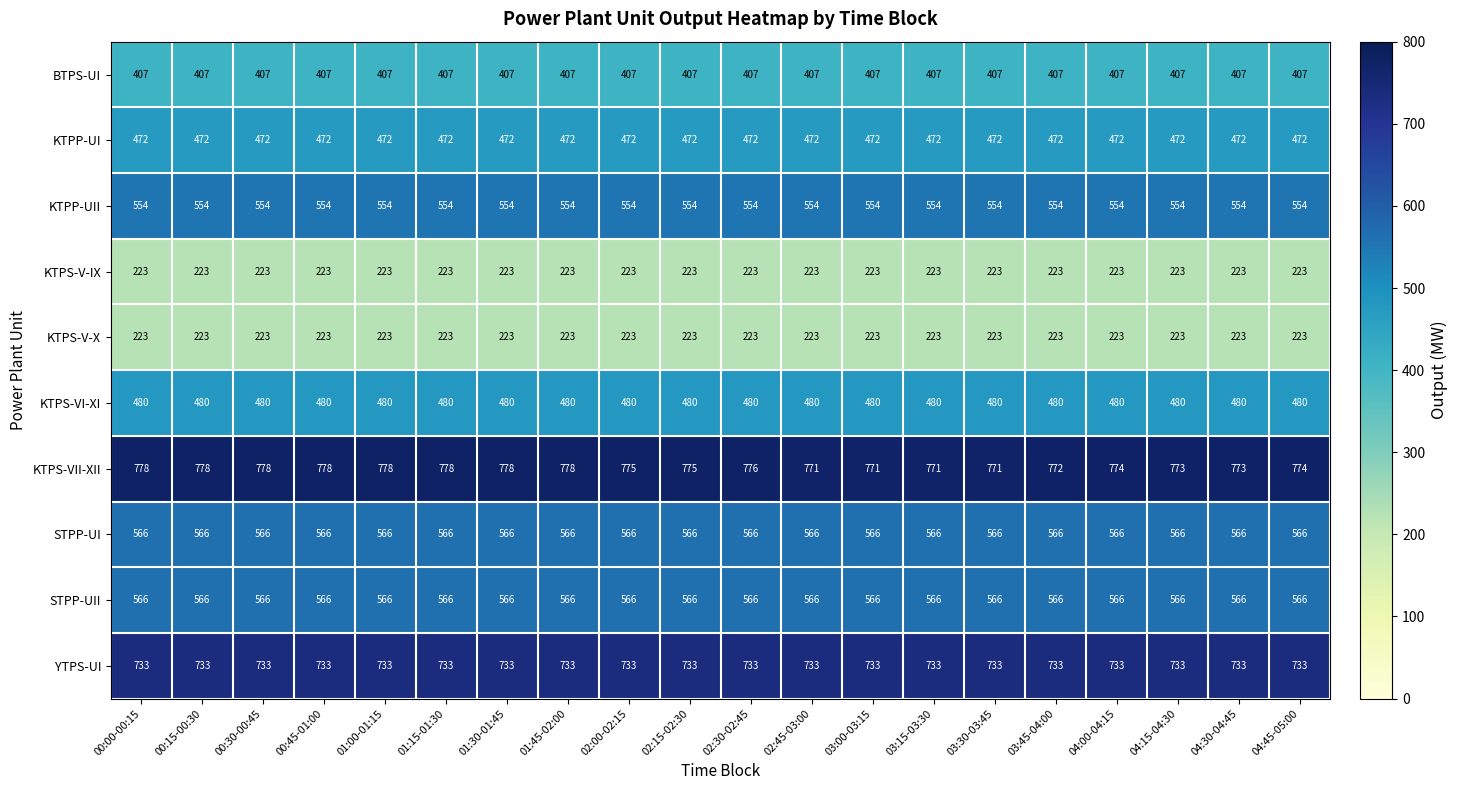

What is the sum of all BTPS-UI values?

8140